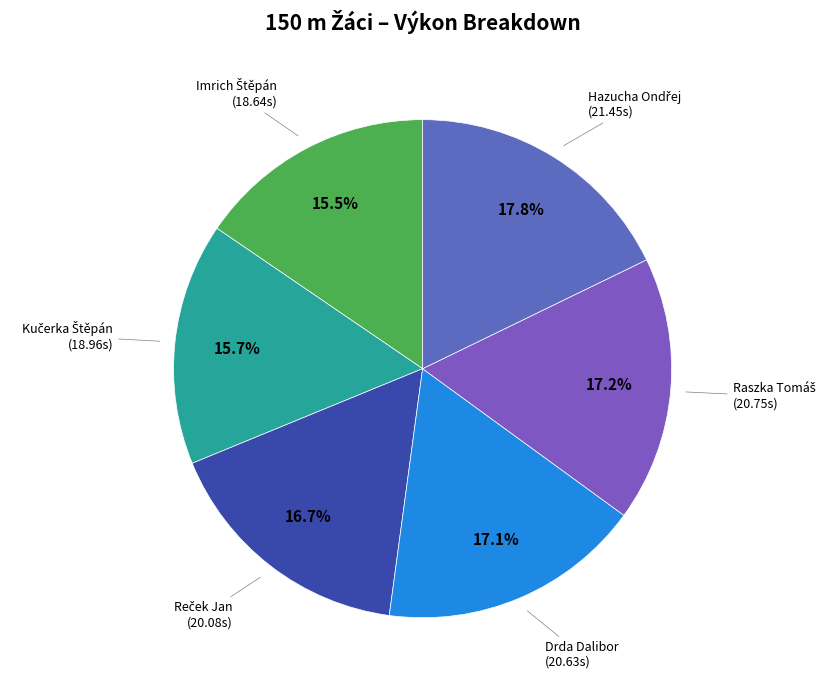

To the nearest percent, what is the difference between the largest and smallest slice percentages?

2%